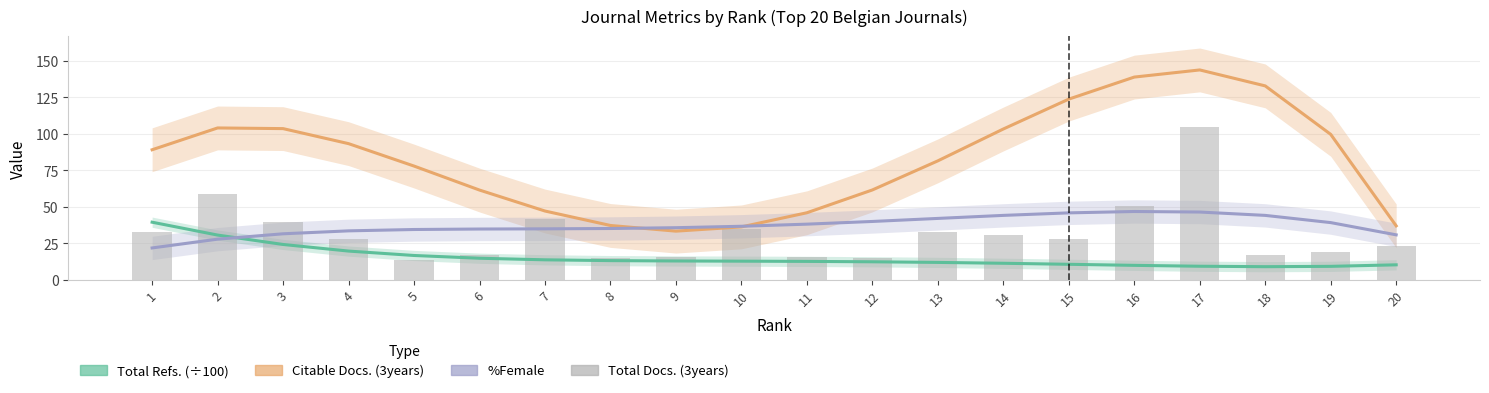

What is the average value of the Total Refs. (÷100) series?

15.3